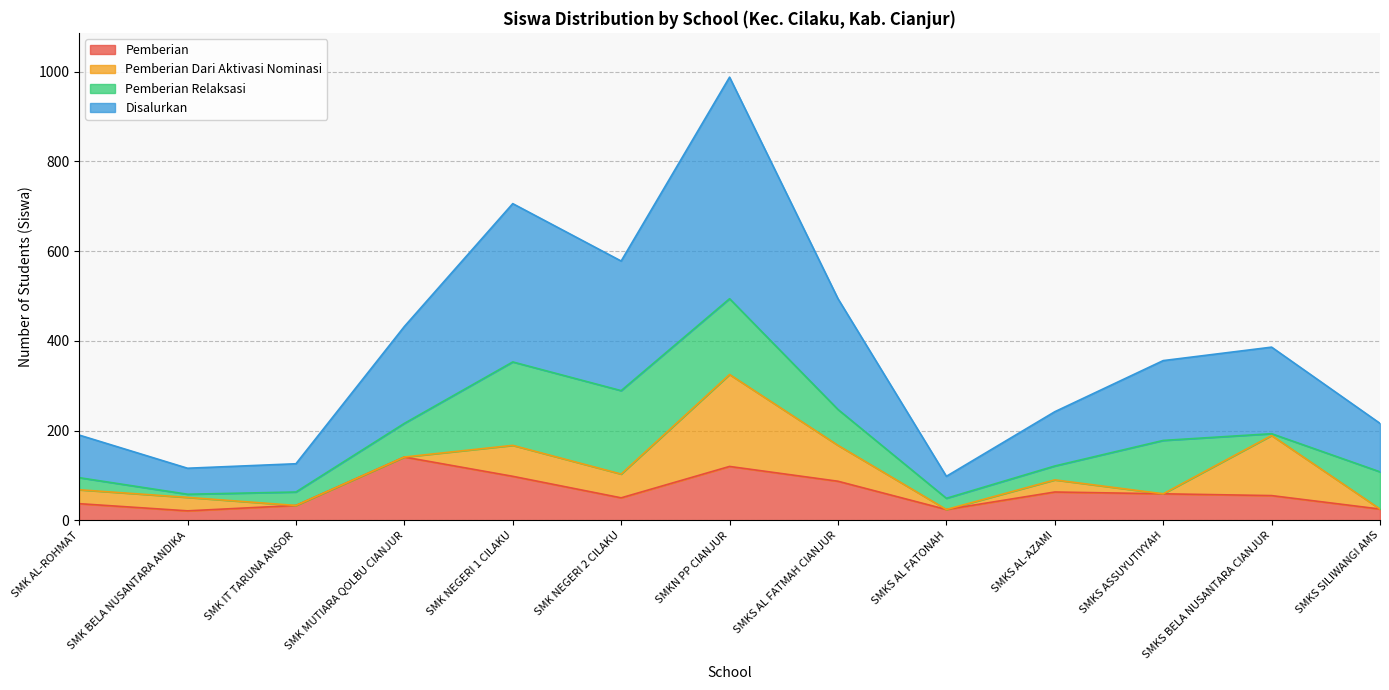

At how many categories does at least one series exceed 284?

3